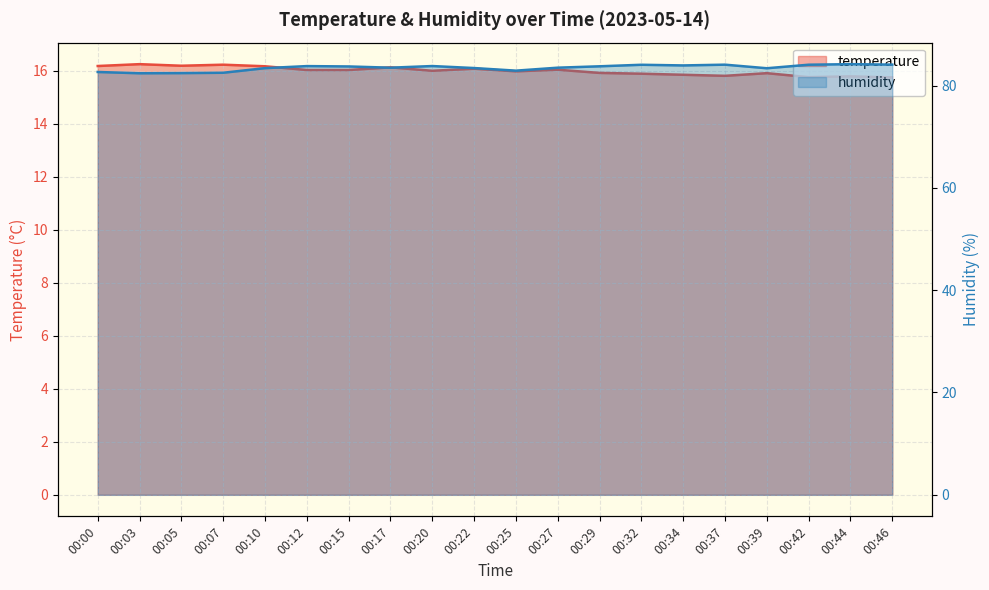

What is the maximum value for humidity?

84.2